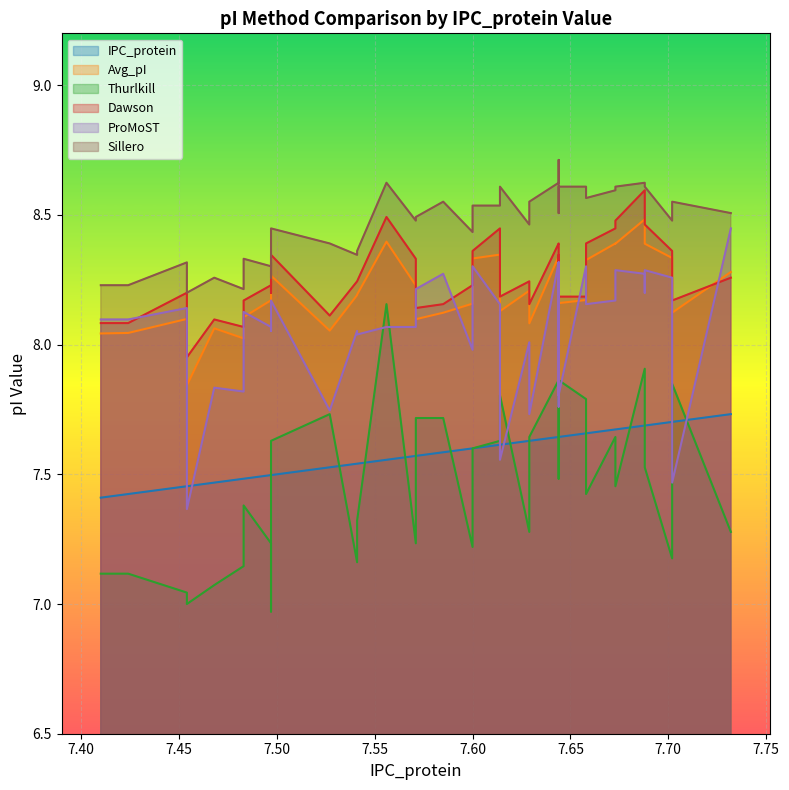

What is the difference between the second highest and second lowest values in the IPC_protein series?

0.3